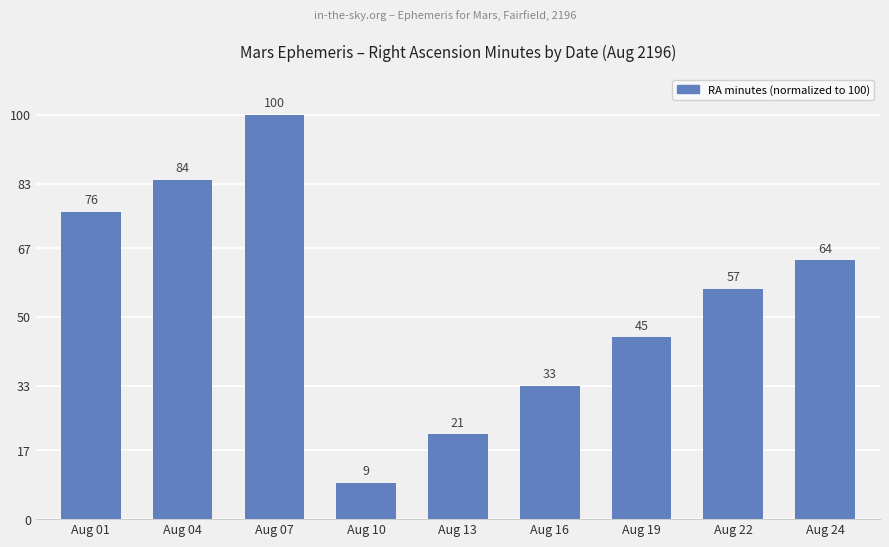

Which label corresponds to the smallest value in the chart?

Aug 10